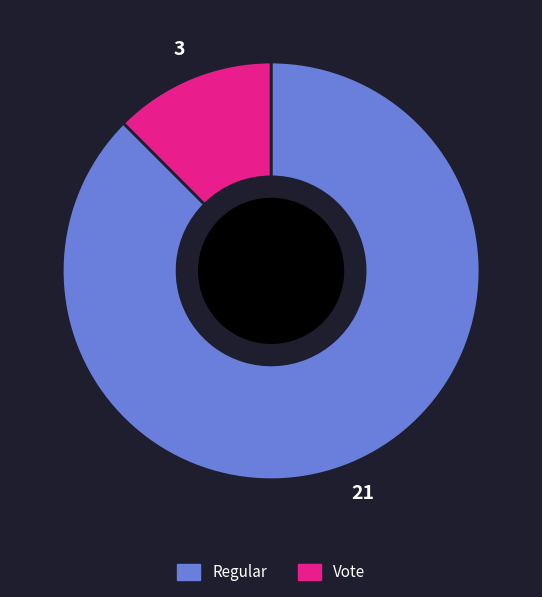

Which has a higher value, Vote or Regular?

Regular